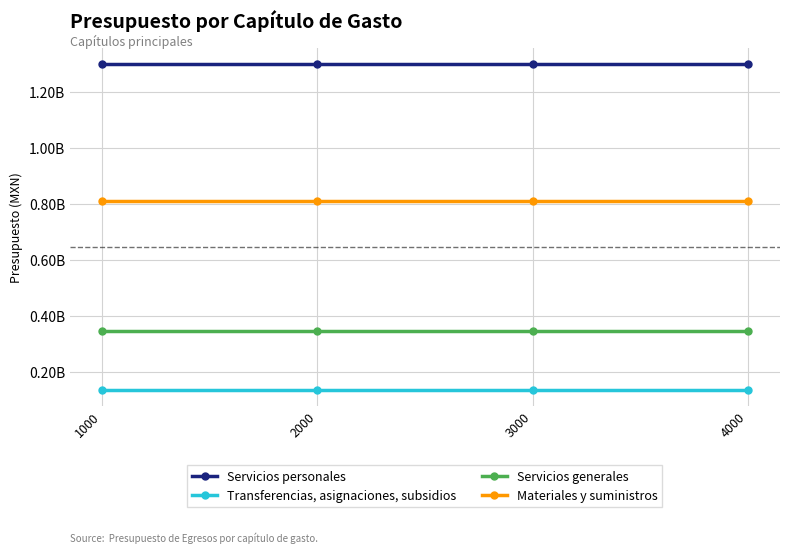

What are all the series names shown in the legend?

Servicios personales, Transferencias, asignaciones, subsidios, Servicios generales, Materiales y suministros